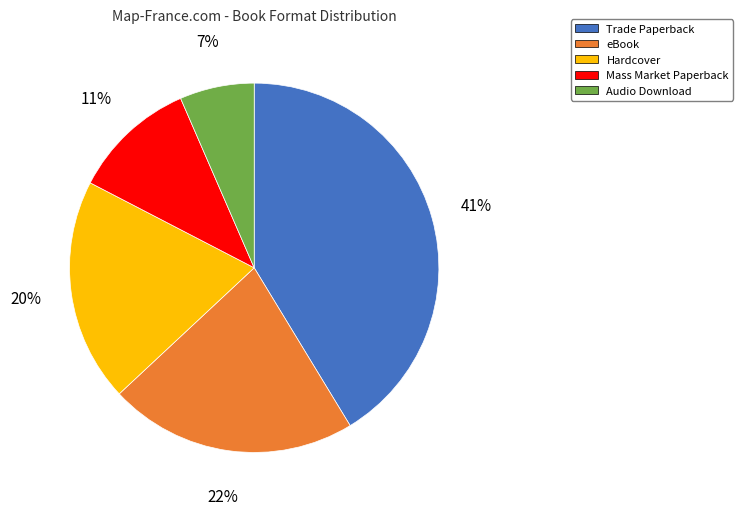

What is the ratio of the value at Mass Market Paperback to the value at eBook?

0.5